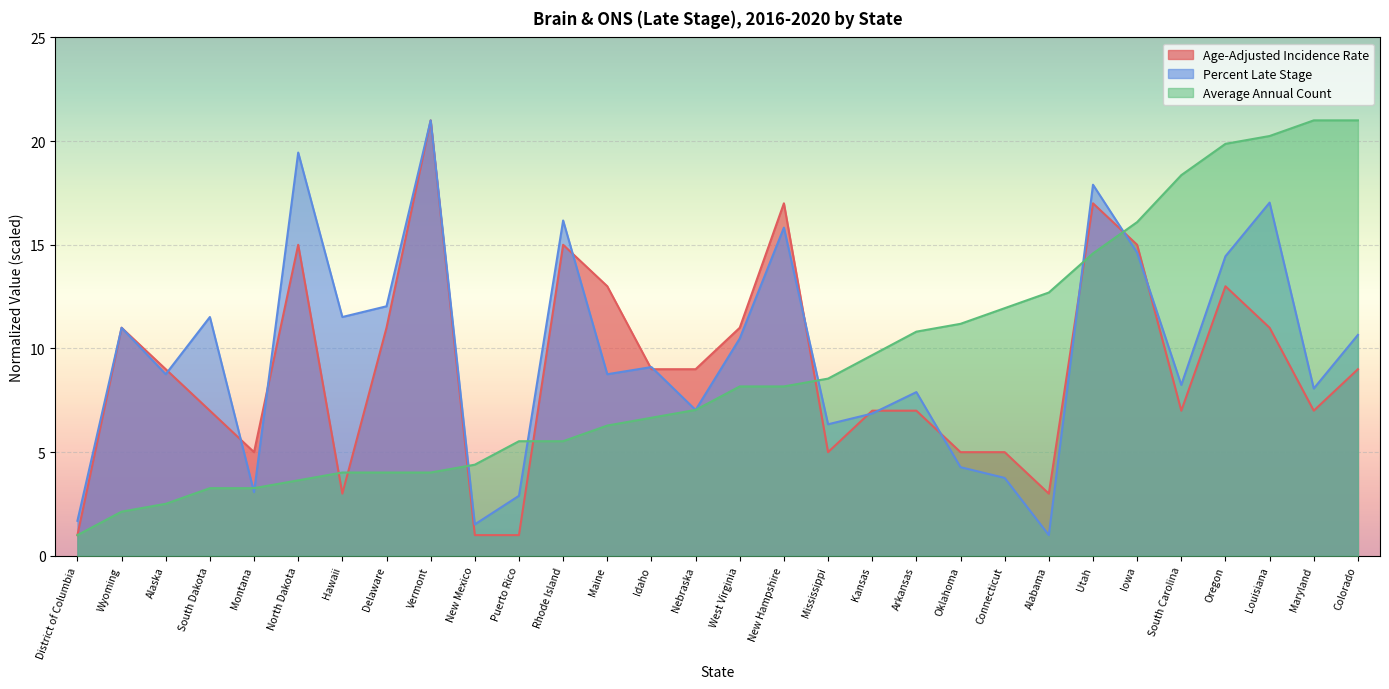

Rank the series by their average value, from lowest to highest.

Age-Adjusted Incidence Rate, Average Annual Count, Percent Late Stage